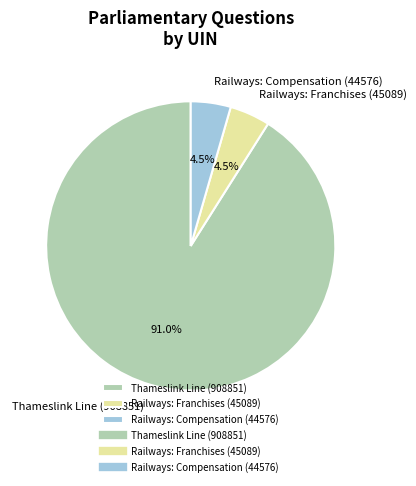

To the nearest percent, what percentage of the pie is Thameslink Line (908851)?

91%